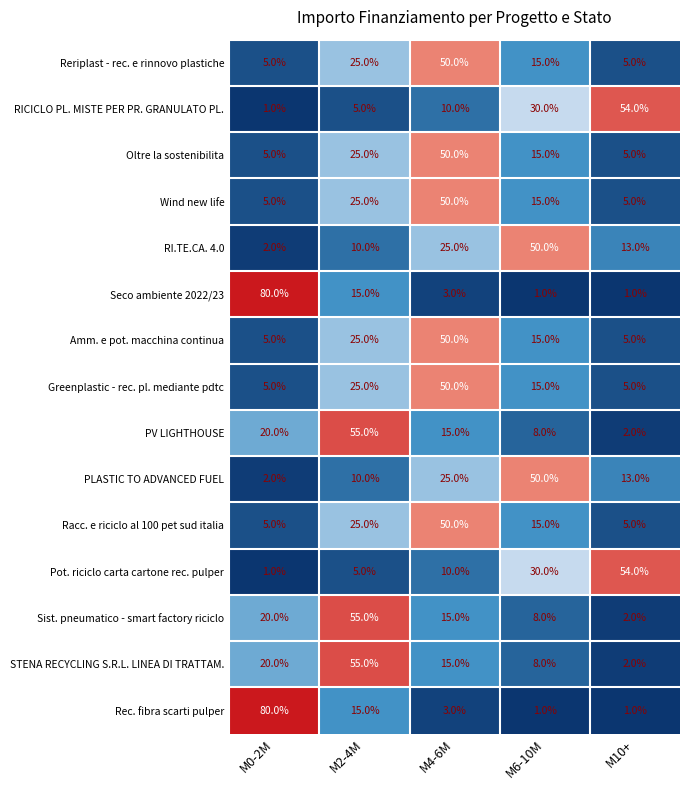

What is the highest value of the Racc. e riciclo al 100 pet sud italia series?

50